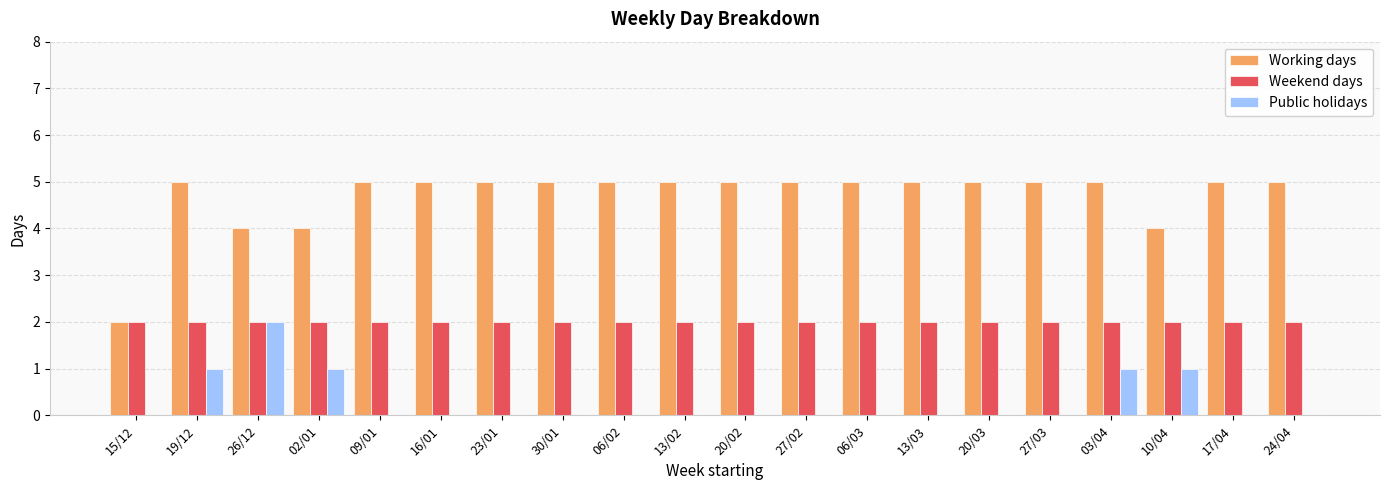

Which series changed the most between 19/12 and 24/04?

Public holidays